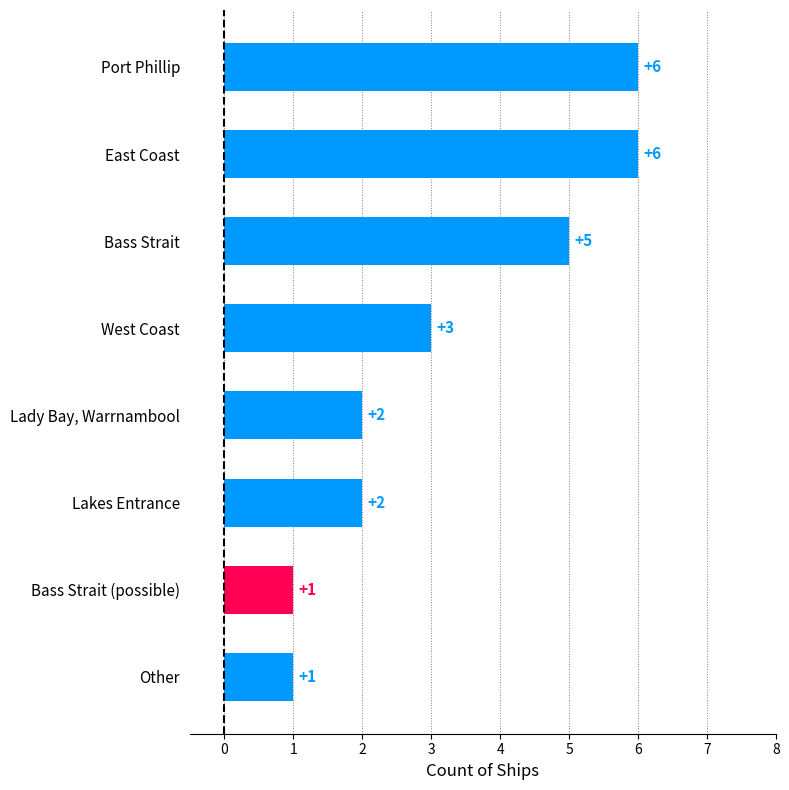

What is the maximum value shown in the chart?

6